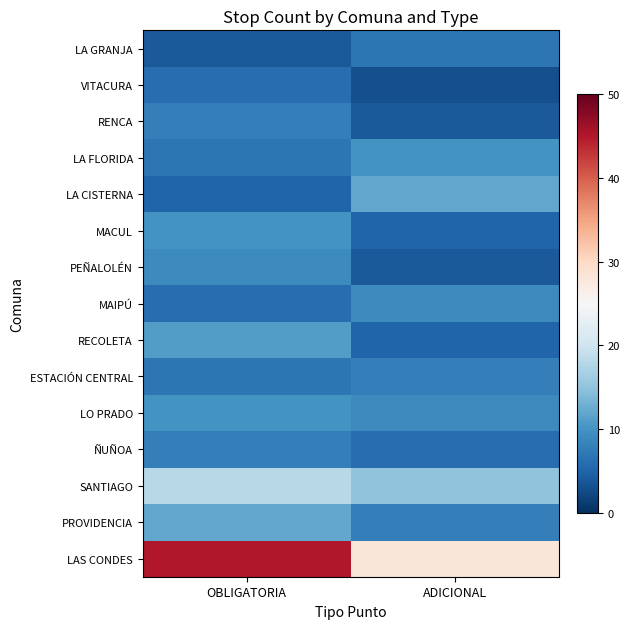

At OBLIGATORIA, list the series in order from smallest to largest.

LA GRANJA, LA CISTERNA, MAIPÚ, VITACURA, ESTACIÓN CENTRAL, LA FLORIDA, ÑUÑOA, RENCA, PEÑALOLÉN, LO PRADO, MACUL, RECOLETA, PROVIDENCIA, SANTIAGO, LAS CONDES